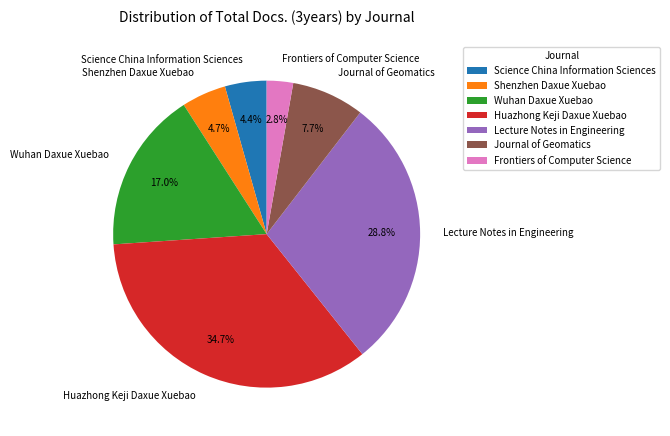

Does Shenzhen Daxue Xuebao represent more than half of the total?

No